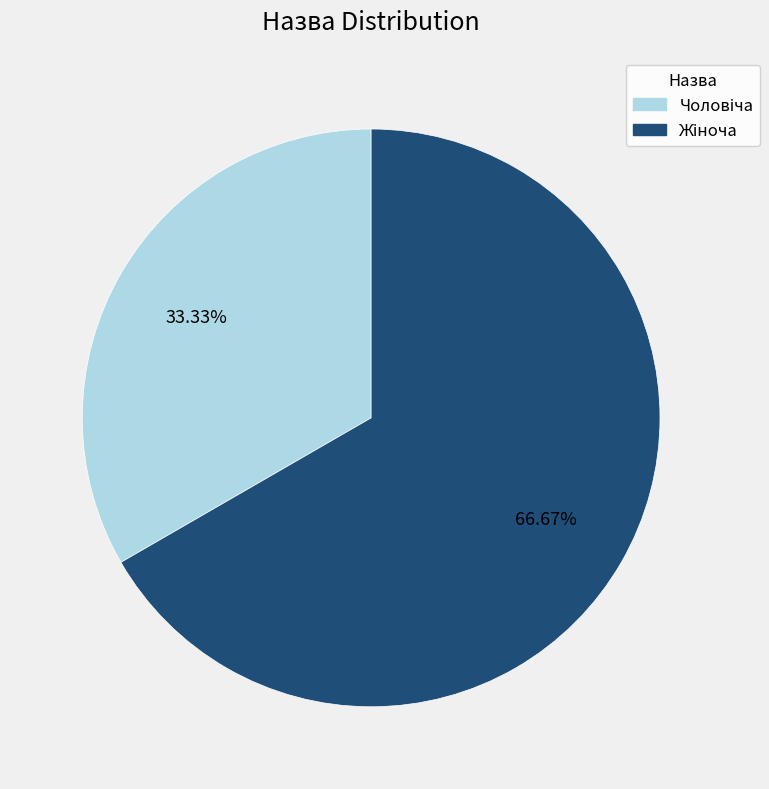

Is there a majority slice in this chart?

Yes